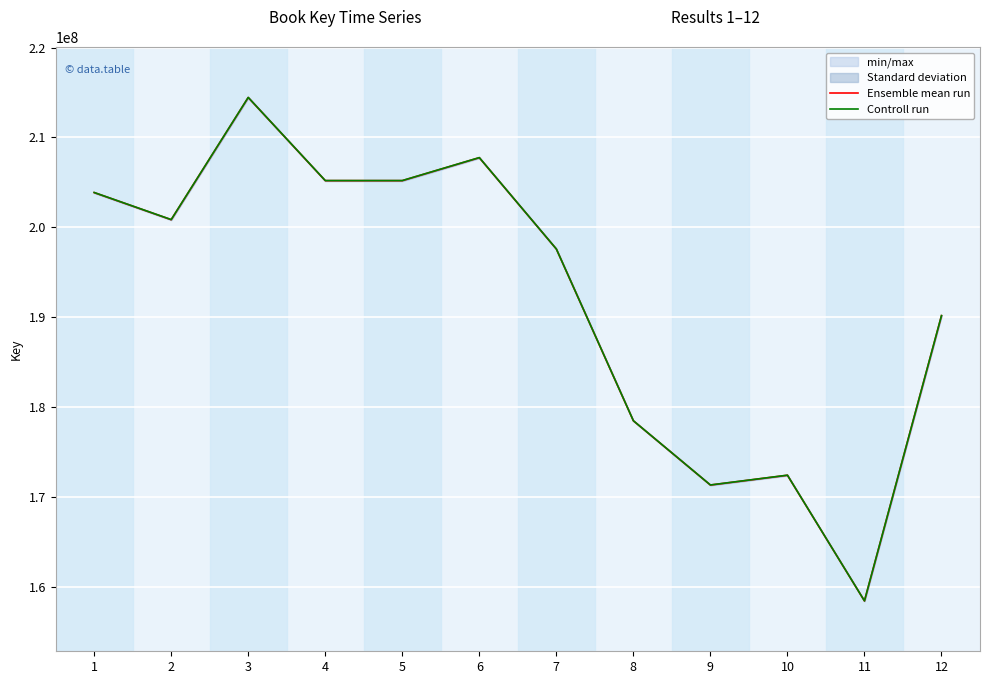

At which category is the sum across all series the highest?

3